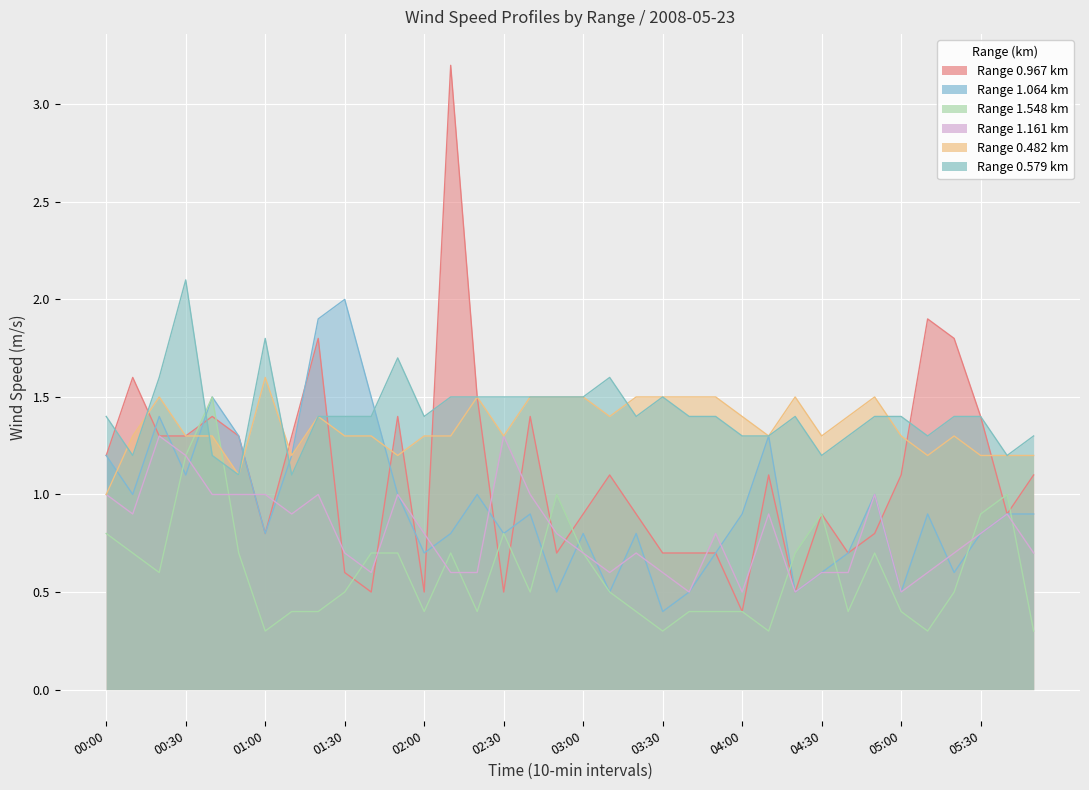

What are all the series names shown in the legend?

0.967, 1.064, 1.548, 1.161, 0.482, 0.579